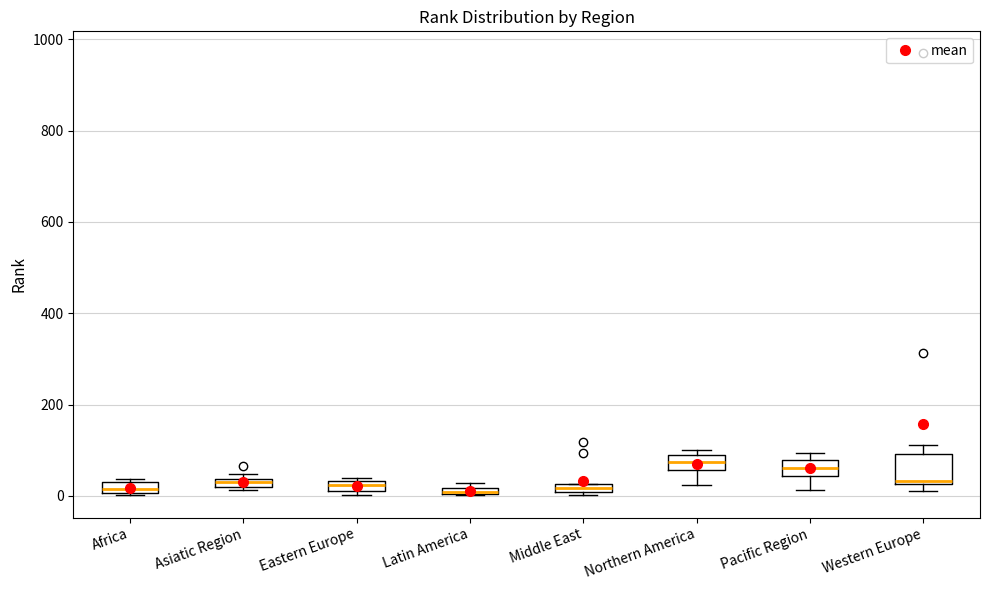

Which box is the tallest, from its lower edge to its upper edge?

Western Europe